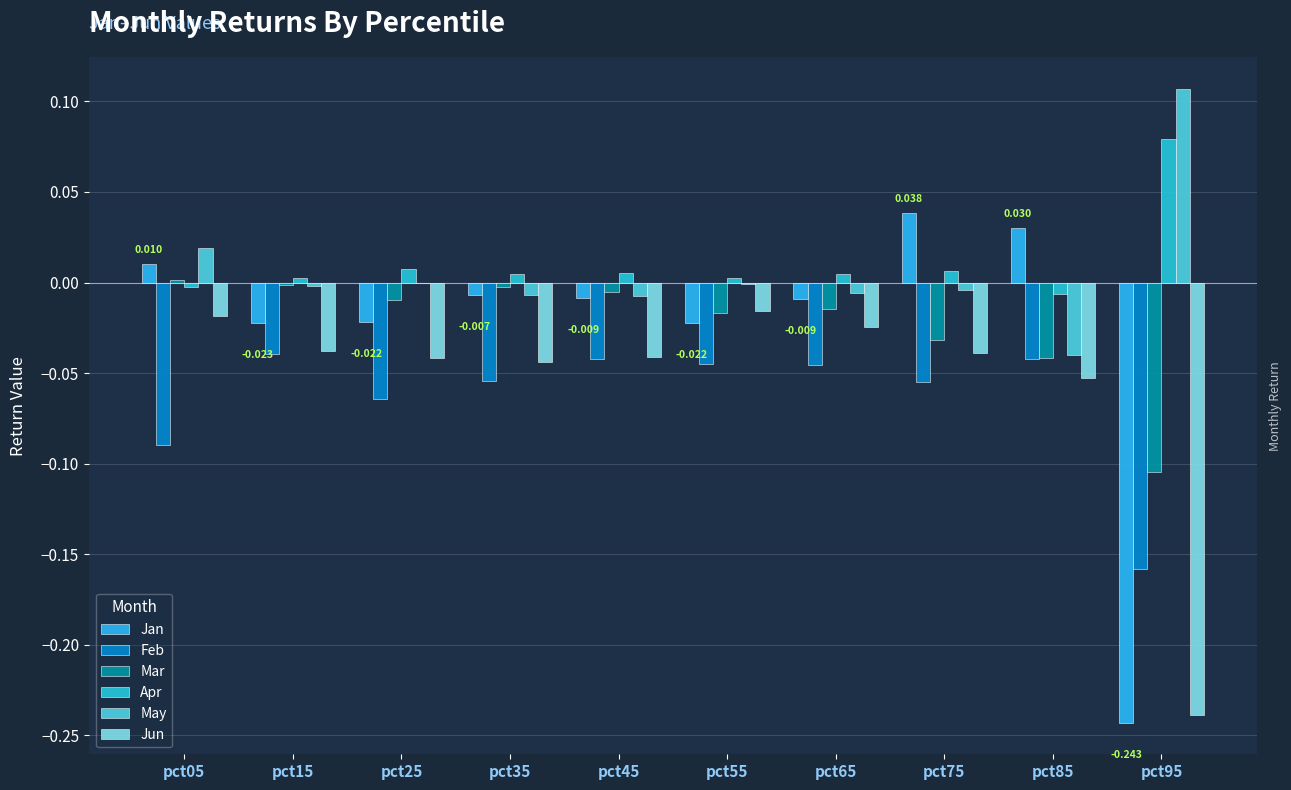

Reading left to right, extract all data points from this chart.

Jan: pct05=0.0	pct15=-0.0	pct25=-0.0	pct35=-0.0	pct45=-0.0	pct55=-0.0	pct65=-0.0	pct75=0.0	pct85=0.0	pct95=-0.2
Feb: pct05=-0.1	pct15=-0.0	pct25=-0.1	pct35=-0.1	pct45=-0.0	pct55=-0.0	pct65=-0.0	pct75=-0.1	pct85=-0.0	pct95=-0.2
Mar: pct05=0.0	pct15=-0.0	pct25=-0.0	pct35=-0.0	pct45=-0.0	pct55=-0.0	pct65=-0.0	pct75=-0.0	pct85=-0.0	pct95=-0.1
Apr: pct05=-0.0	pct15=0.0	pct25=0.0	pct35=0.0	pct45=0.0	pct55=0.0	pct65=0.0	pct75=0.0	pct85=-0.0	pct95=0.1
May: pct05=0.0	pct15=-0.0	pct25=-0.0	pct35=-0.0	pct45=-0.0	pct55=-0.0	pct65=-0.0	pct75=-0.0	pct85=-0.0	pct95=0.1
Jun: pct05=-0.0	pct15=-0.0	pct25=-0.0	pct35=-0.0	pct45=-0.0	pct55=-0.0	pct65=-0.0	pct75=-0.0	pct85=-0.1	pct95=-0.2